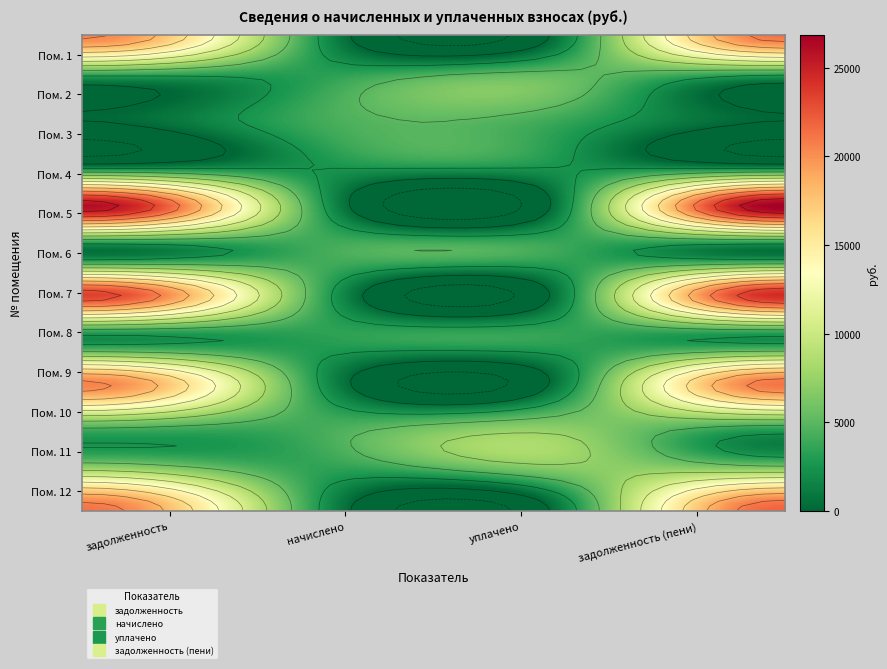

List the labels in order of 5 value, smallest first.

3, 2, 1, 4